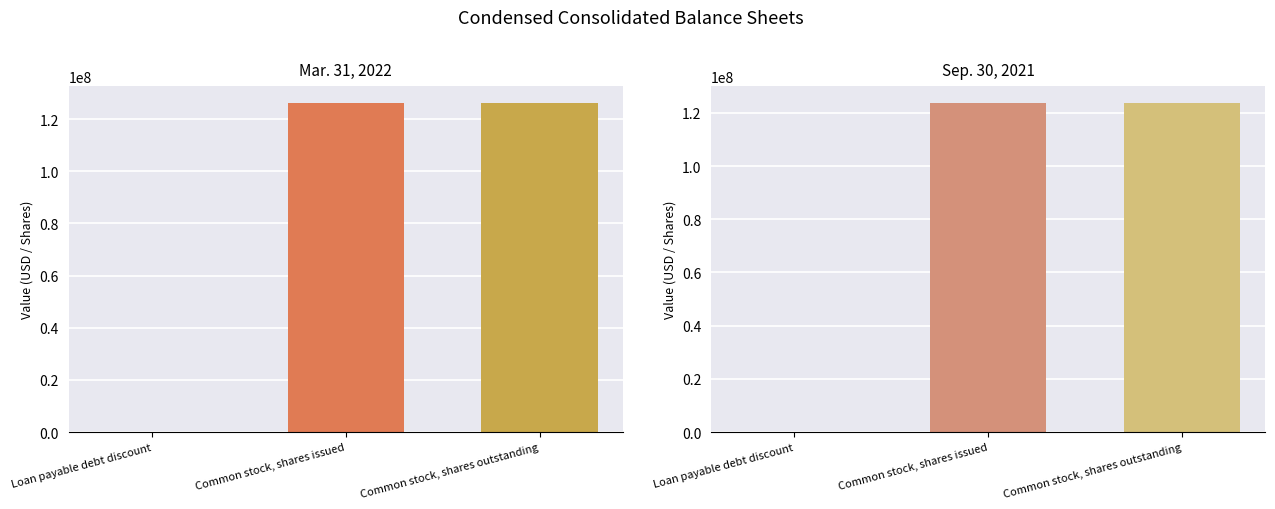

How many bars are there in total?

6